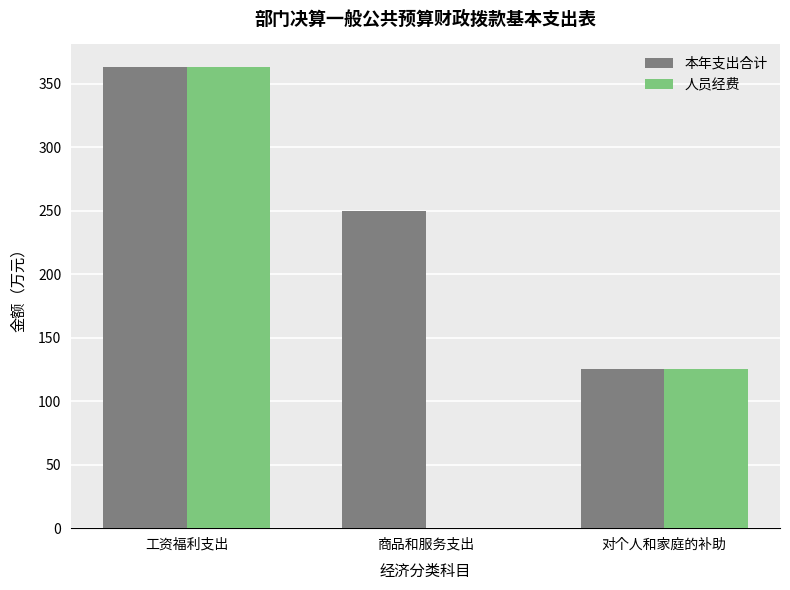

Reading right to left, what are all the values shown in this chart?

本年支出合计: 对个人和家庭的补助=125.7	商品和服务支出=249.8	工资福利支出=362.6
人员经费: 对个人和家庭的补助=125.7	商品和服务支出=0.0	工资福利支出=362.6